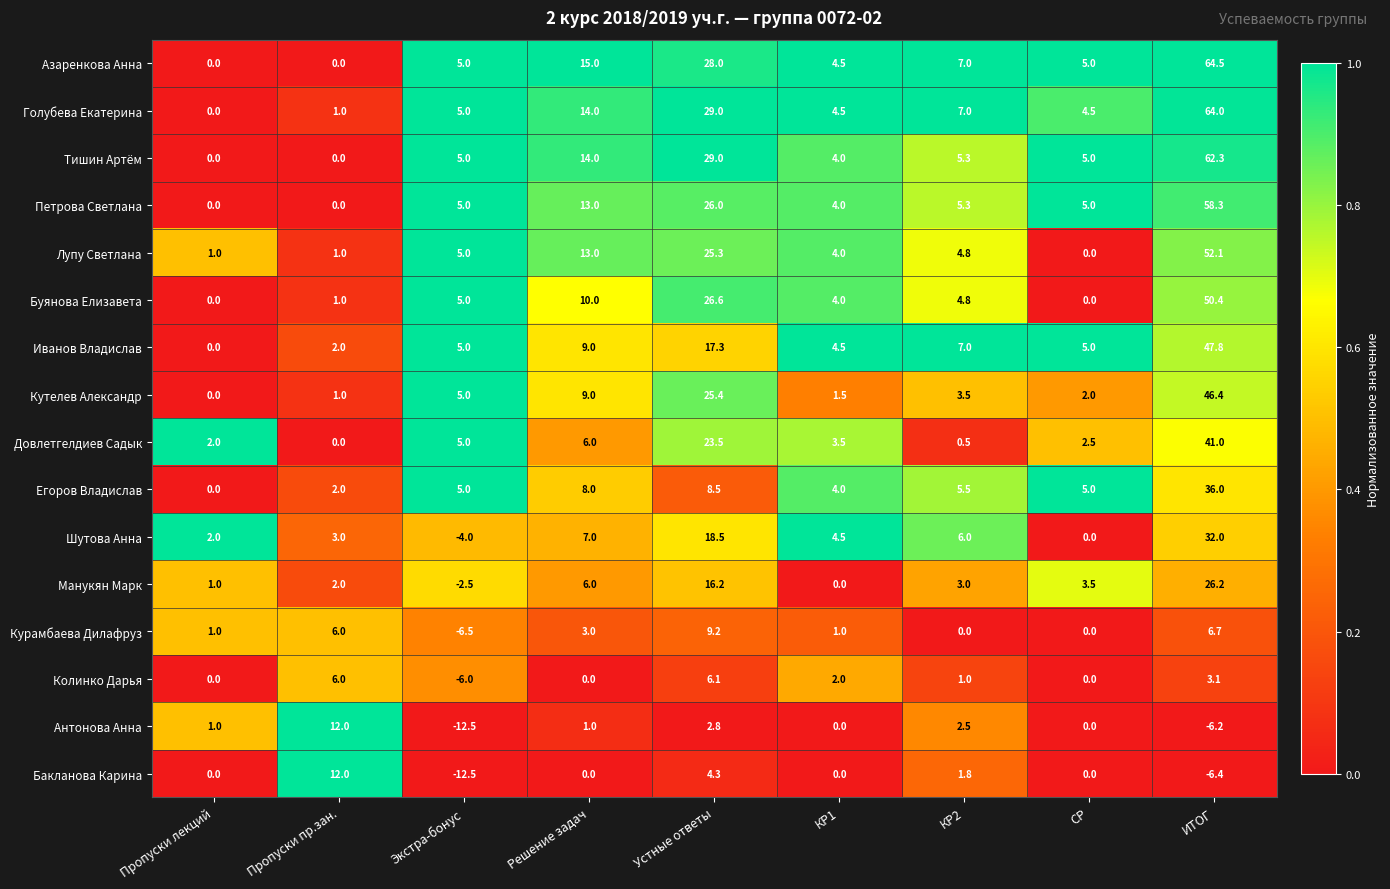

What is the difference between the highest and lowest values at Пропуски лекций?

2.0